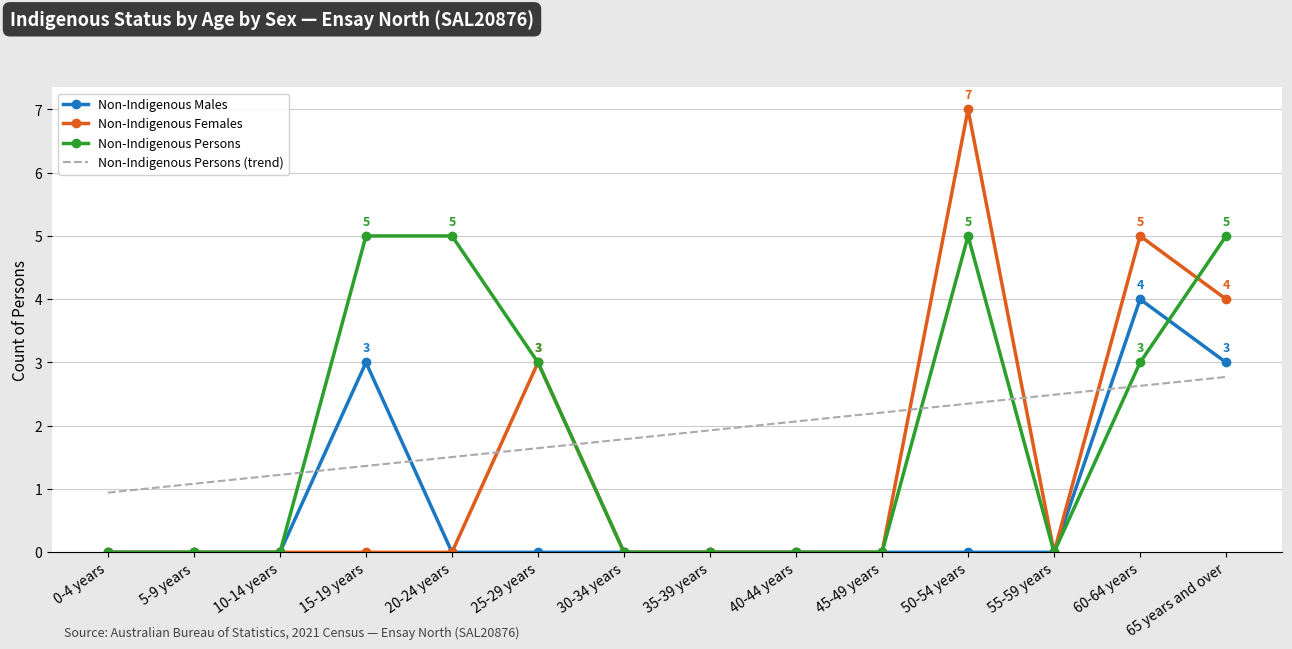

Reading left to right, extract all data points from this chart.

Non-Indigenous Males: 0-4 years=0.0	5-9 years=0.0	10-14 years=0.0	15-19 years=3.0	20-24 years=0.0	25-29 years=0.0	30-34 years=0.0	35-39 years=0.0	40-44 years=0.0	45-49 years=0.0	50-54 years=0.0	55-59 years=0.0	60-64 years=4.0	65 years and over=3.0
Non-Indigenous Females: 0-4 years=0.0	5-9 years=0.0	10-14 years=0.0	15-19 years=0.0	20-24 years=0.0	25-29 years=3.0	30-34 years=0.0	35-39 years=0.0	40-44 years=0.0	45-49 years=0.0	50-54 years=7.0	55-59 years=0.0	60-64 years=5.0	65 years and over=4.0
Non-Indigenous Persons: 0-4 years=0.0	5-9 years=0.0	10-14 years=0.0	15-19 years=5.0	20-24 years=5.0	25-29 years=3.0	30-34 years=0.0	35-39 years=0.0	40-44 years=0.0	45-49 years=0.0	50-54 years=5.0	55-59 years=0.0	60-64 years=3.0	65 years and over=5.0
Non-Indigenous Persons (trend): 0-4 years=0.9	5-9 years=1.1	10-14 years=1.2	15-19 years=1.4	20-24 years=1.5	25-29 years=1.6	30-34 years=1.8	35-39 years=1.9	40-44 years=2.1	45-49 years=2.2	50-54 years=2.3	55-59 years=2.5	60-64 years=2.6	65 years and over=2.8